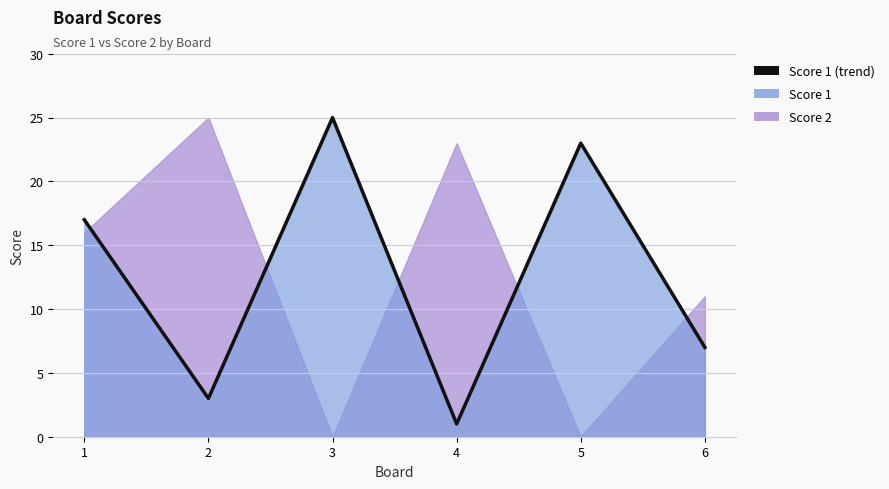

How many points are lower than both their immediate neighbors (excluding endpoints)?

2